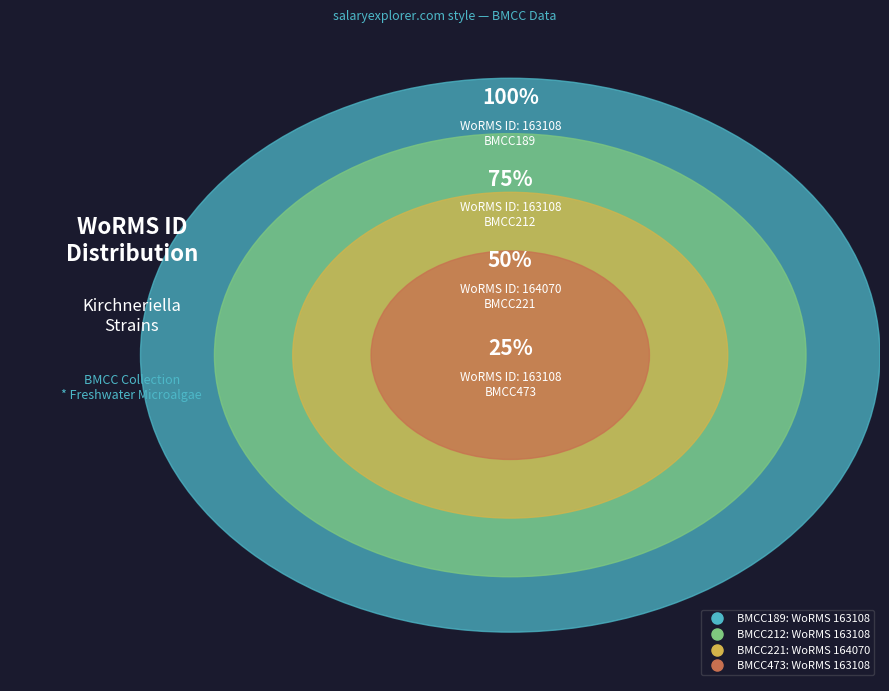

Is it true that BMCC473 is 25% of the pie?

True